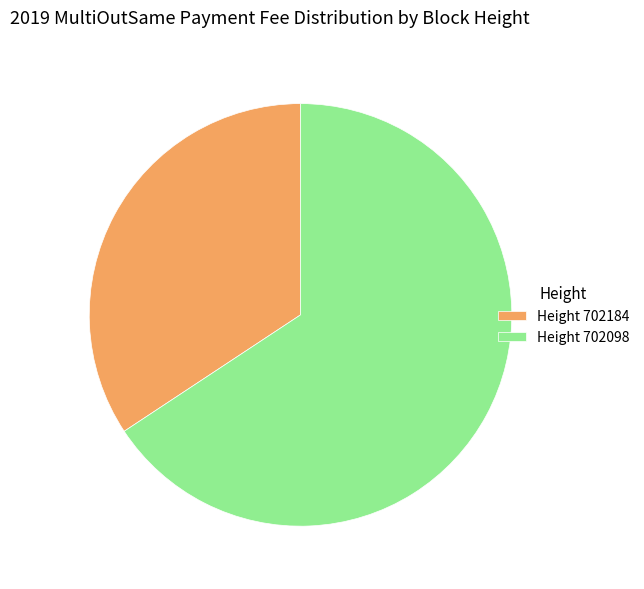

Which has a higher value, Height 702184 or Height 702098?

Height 702098